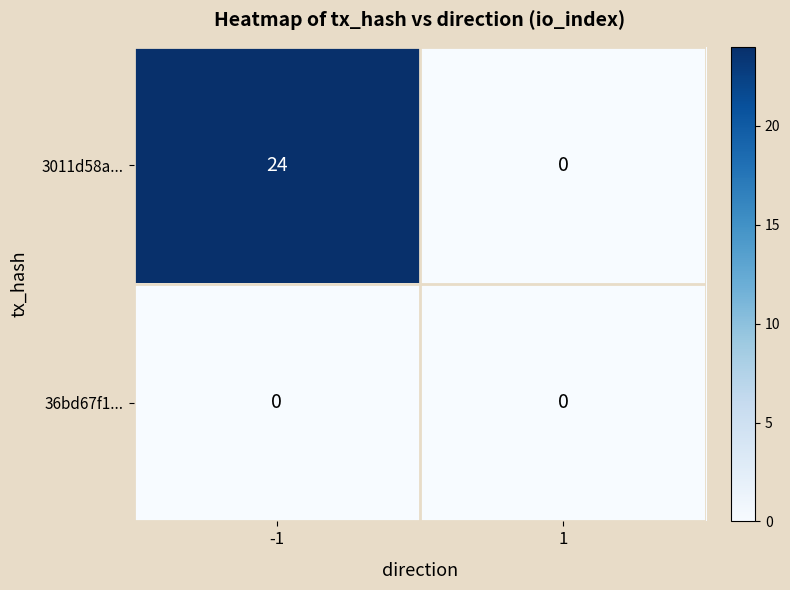

Count the number of data series in this chart.

2